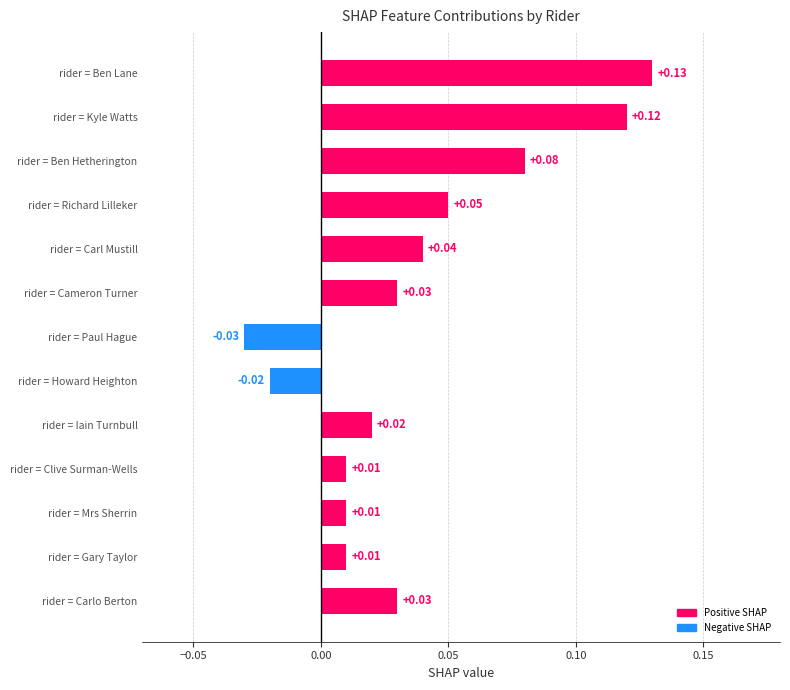

Which label corresponds to the largest value in the chart?

rider = Ben Lane